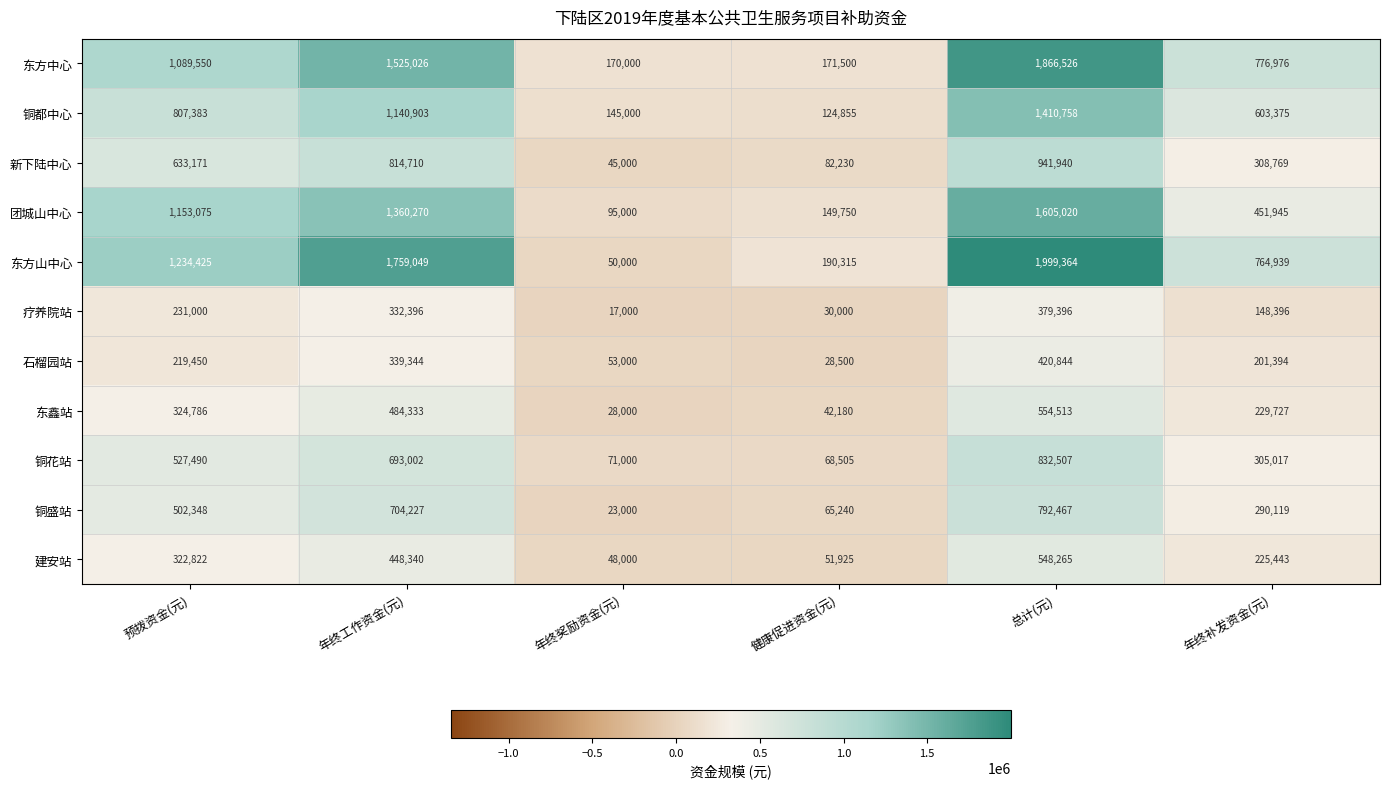

Which category has the lowest value across all series?

年终奖励资金(元)